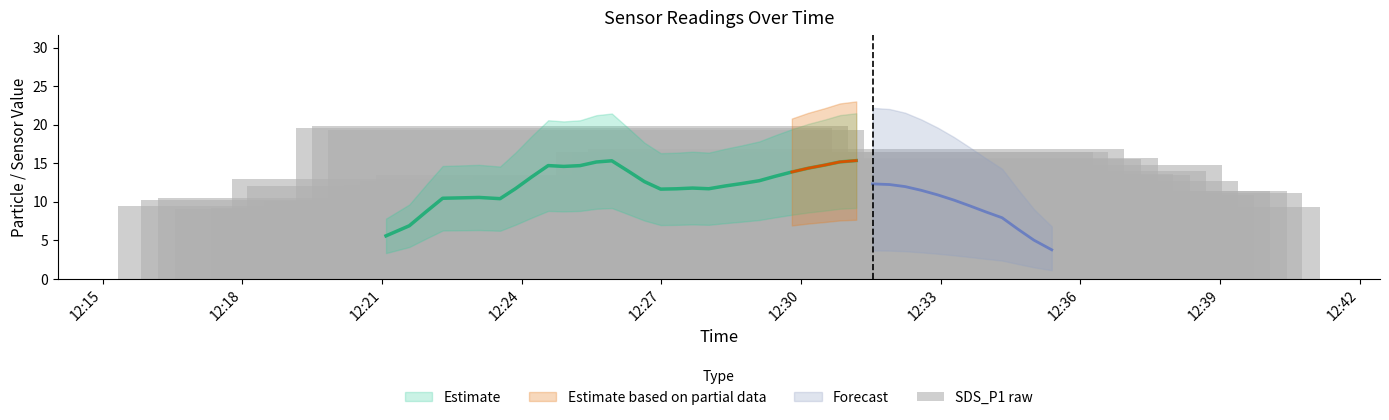

What is the smallest value displayed?

9.1